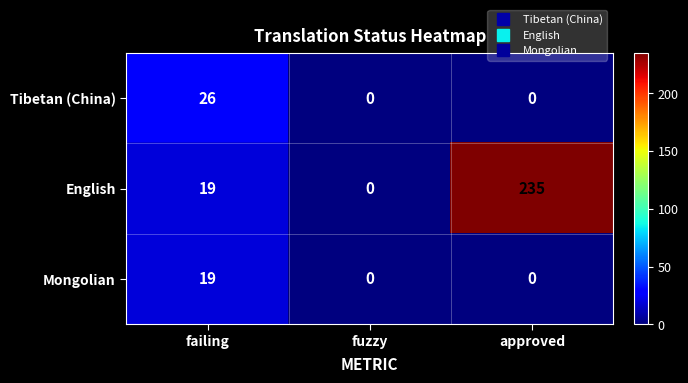

The Mongolian series shows 19 at failing. True or false?

True